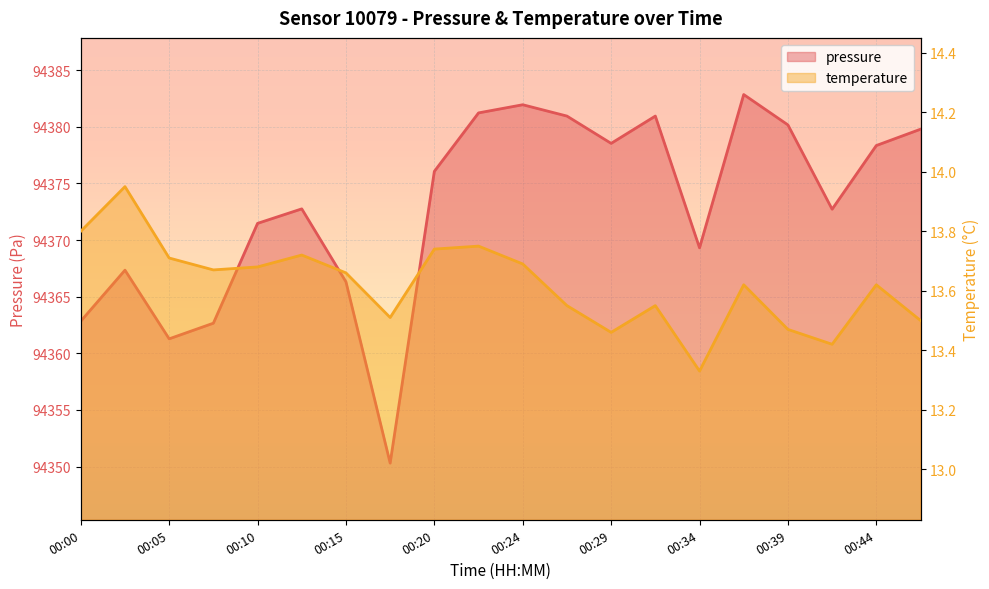

Where is the first local minimum for pressure?

00:05